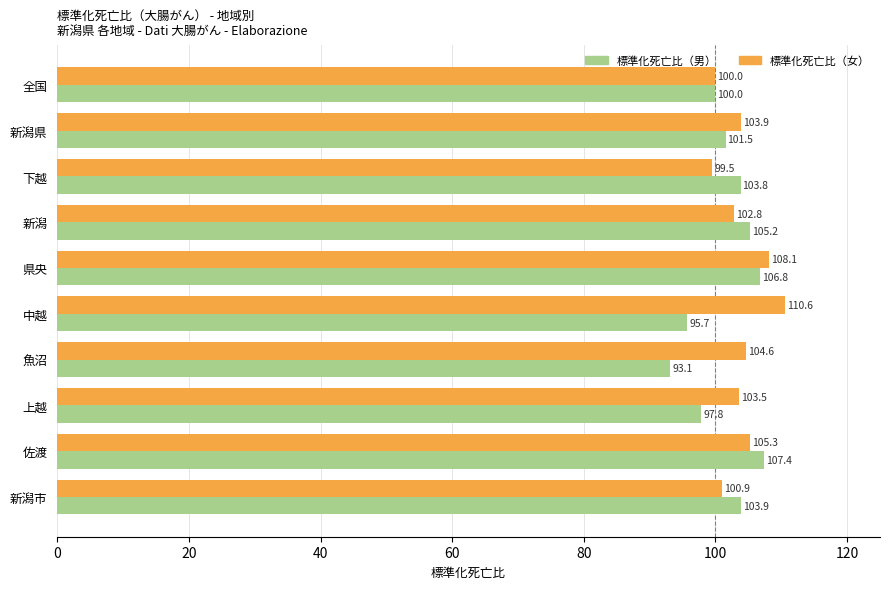

List the series in order of their overall mean, highest first.

標準化死亡比（女）, 標準化死亡比（男）